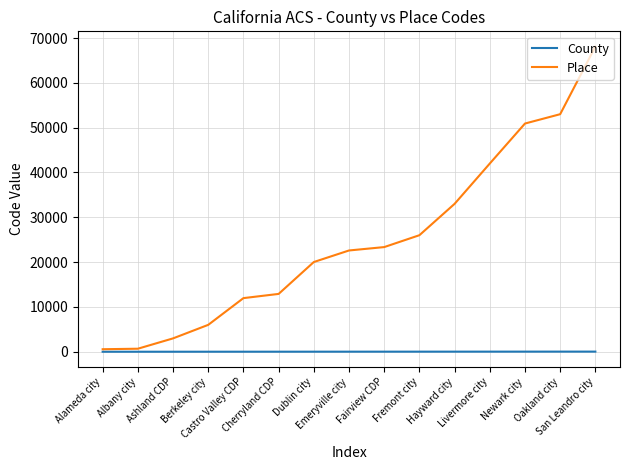

Which series has the widest spread of values?

Place